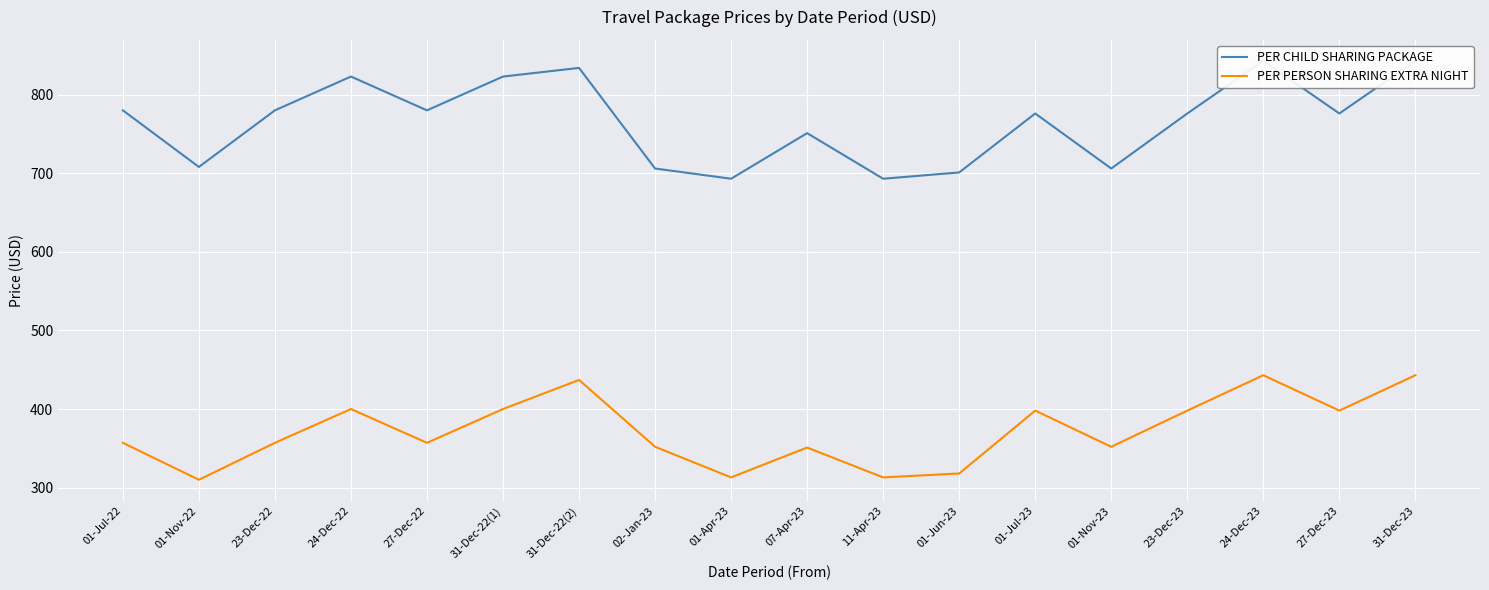

At which category does the chart reach its peak across all series?

24-Dec-23